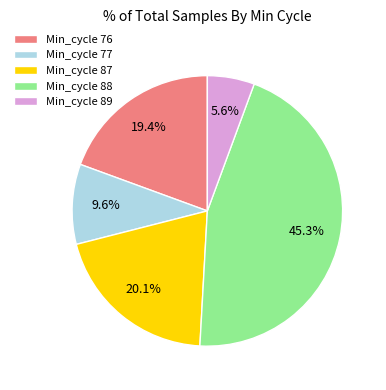

Which has a higher value, Min_cycle 88 or Min_cycle 87?

Min_cycle 88